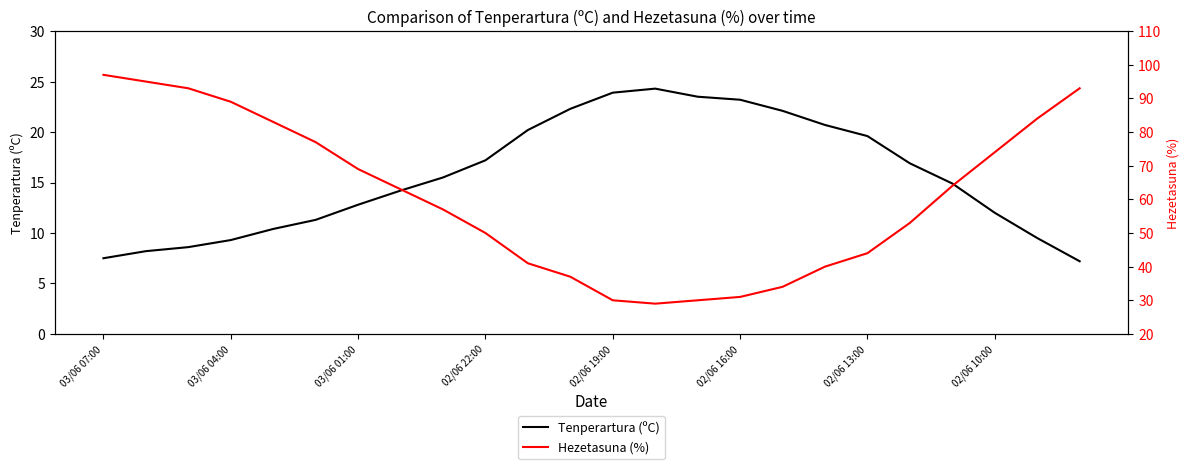

Is it true that Tenperartura (ºC) equals 4.5 at 03/06 01:00?

False